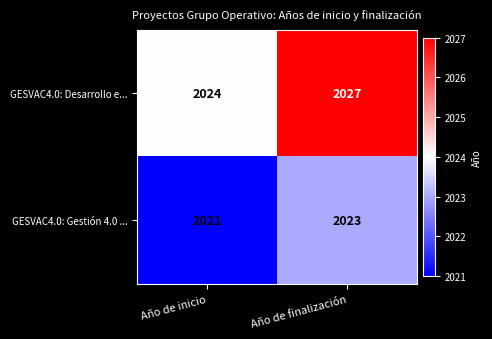

What is the sum of all GESVAC4.0: Desarrollo e... values?

4051